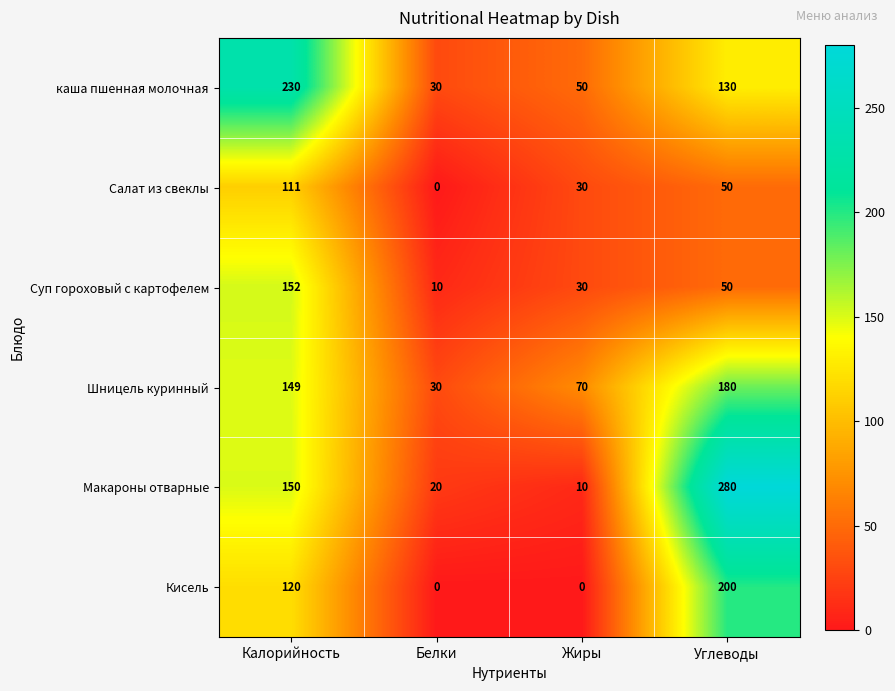

Rank the series by their maximum value, from highest to lowest.

Макароны отварные, каша пшенная молочная, Кисель, Шницель куринный, Суп гороховый с картофелем, Салат из свеклы